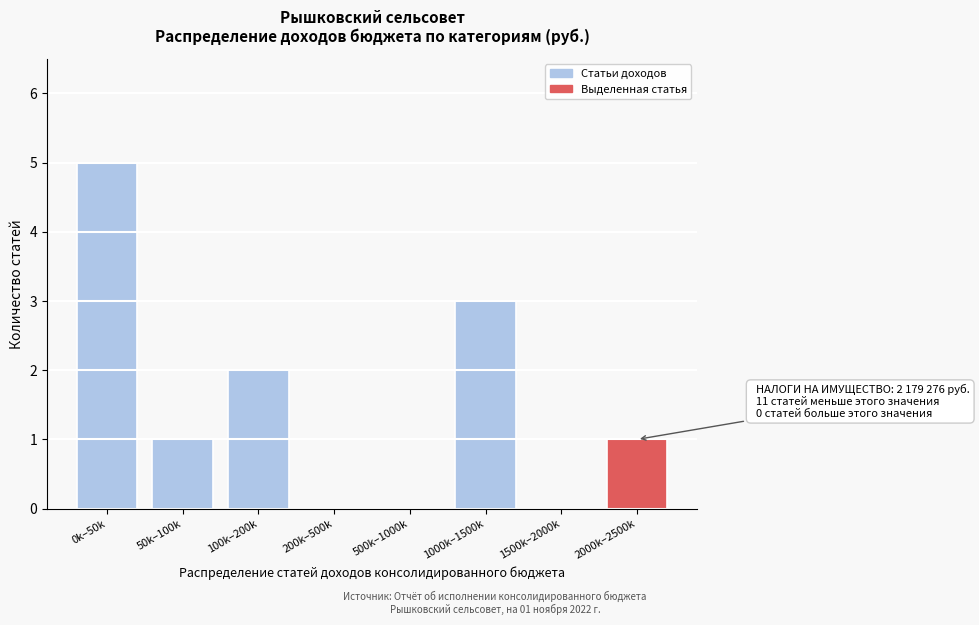

Reading left to right, what are all the values shown in this chart?

0k–50k=5	50k–100k=1	100k–200k=2	200k–500k=0	500k–1000k=0	1000k–1500k=3	1500k–2000k=0	2000k–2500k=1